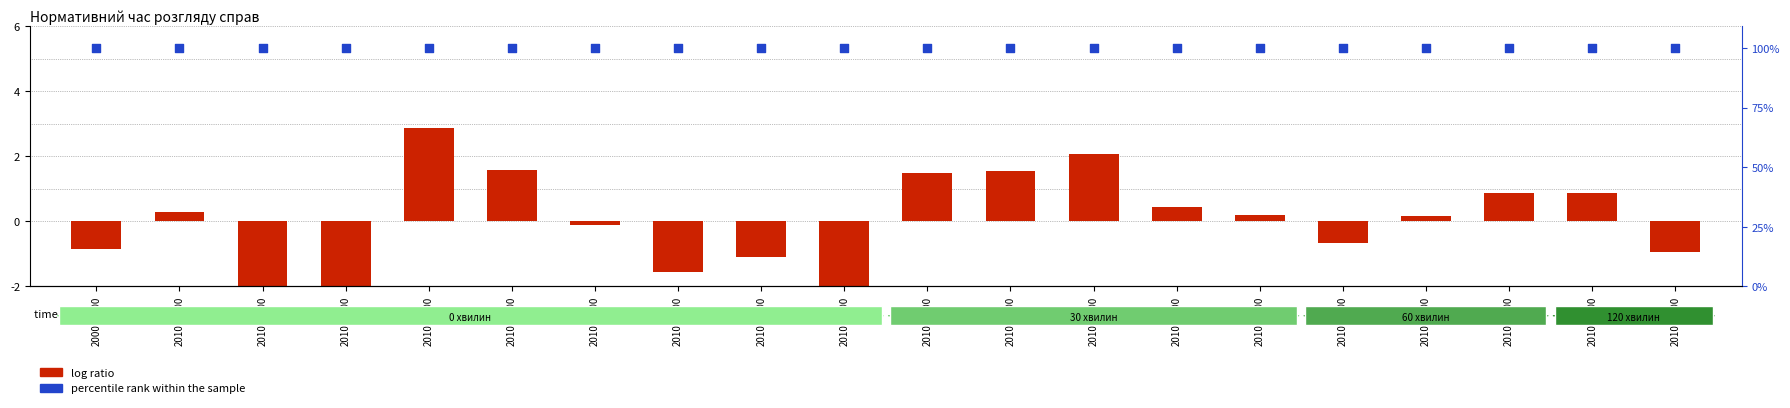

At how many categories does at least one series exceed -1?

20